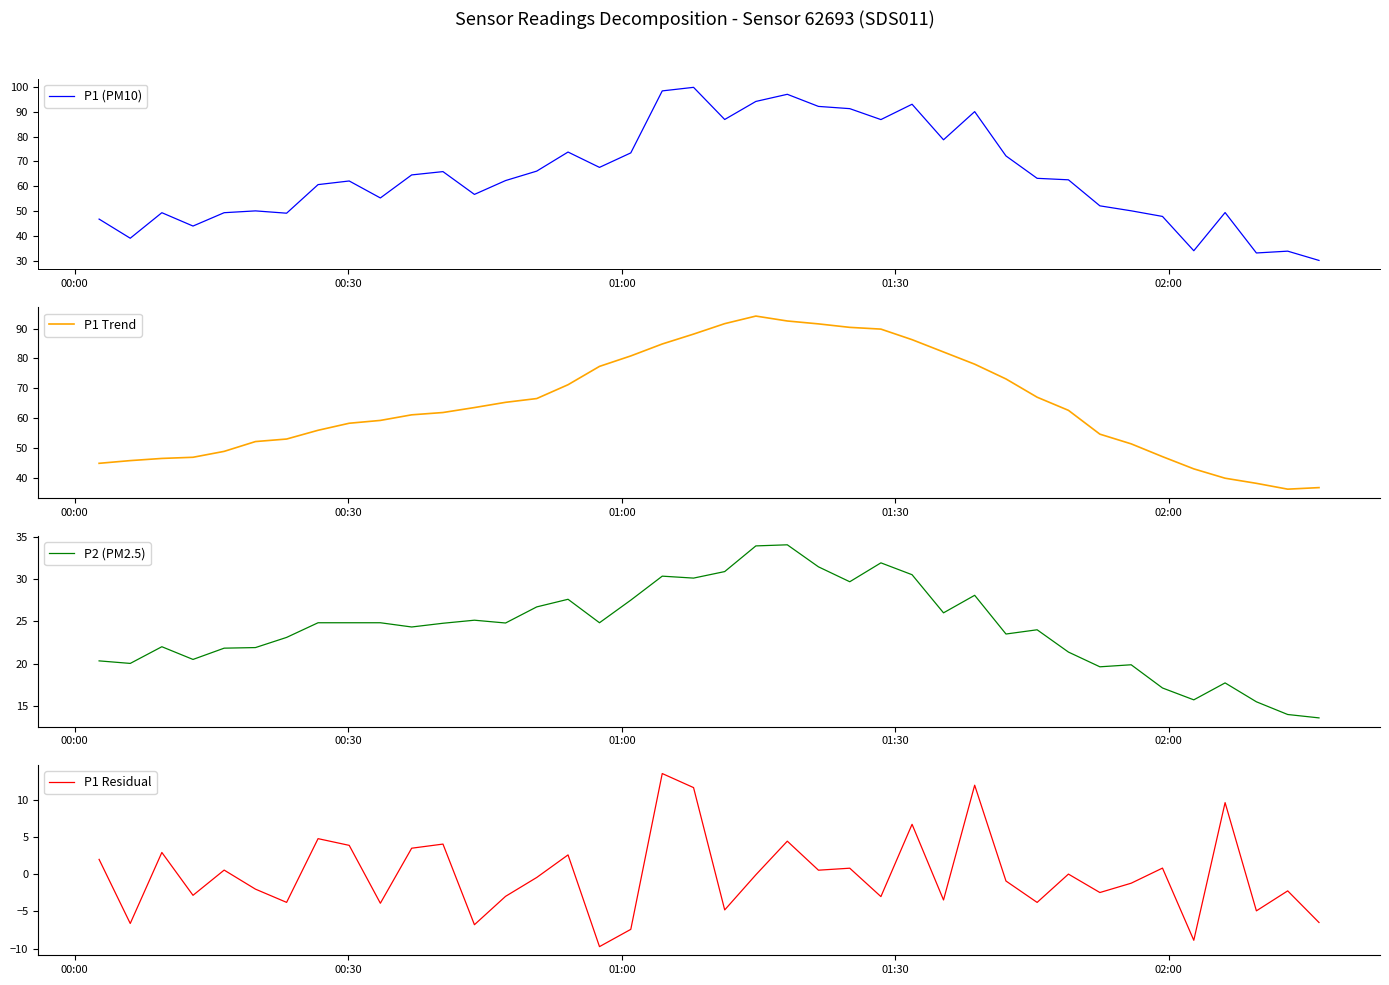

What is the minimum value for P1 (PM10)?

30.2